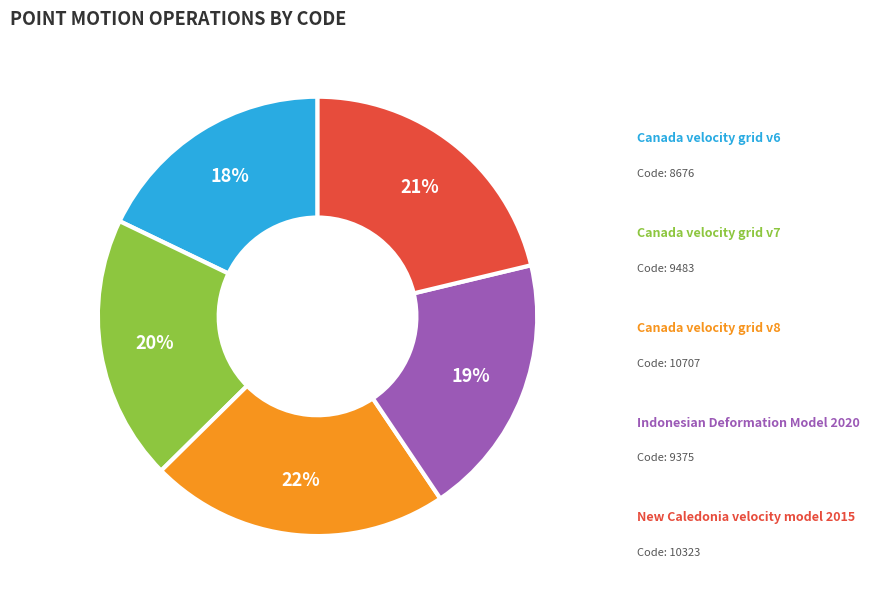

How many slices are in this pie chart?

5